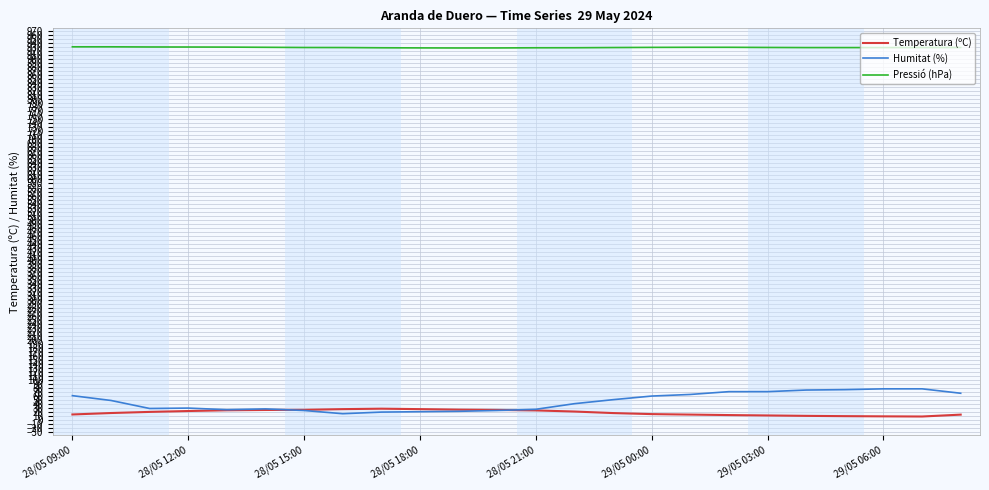

What are all the series names shown in the legend?

Temperatura (ºC), Humitat (%), Pressió (hPa)